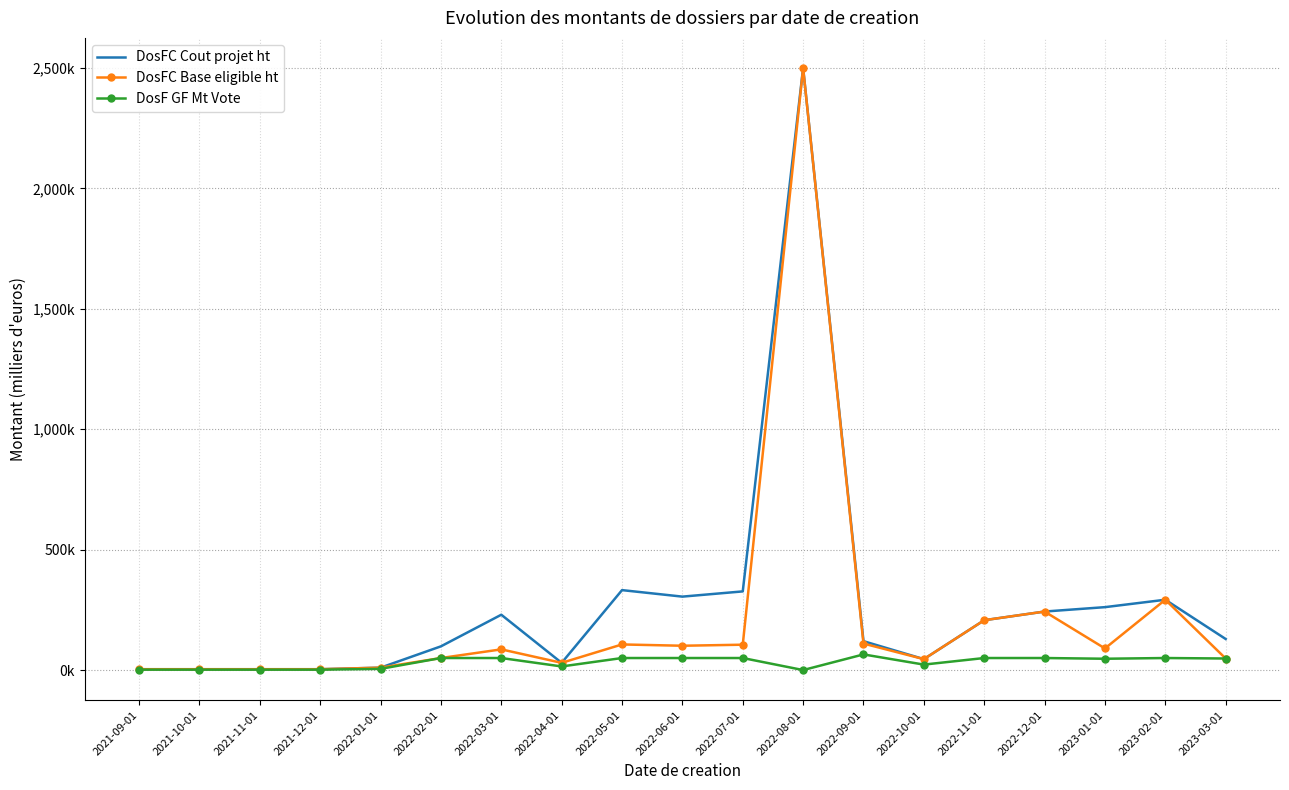

True or false: DosFC Base eligible ht and DosFC Cout projet ht cross at least once.

False